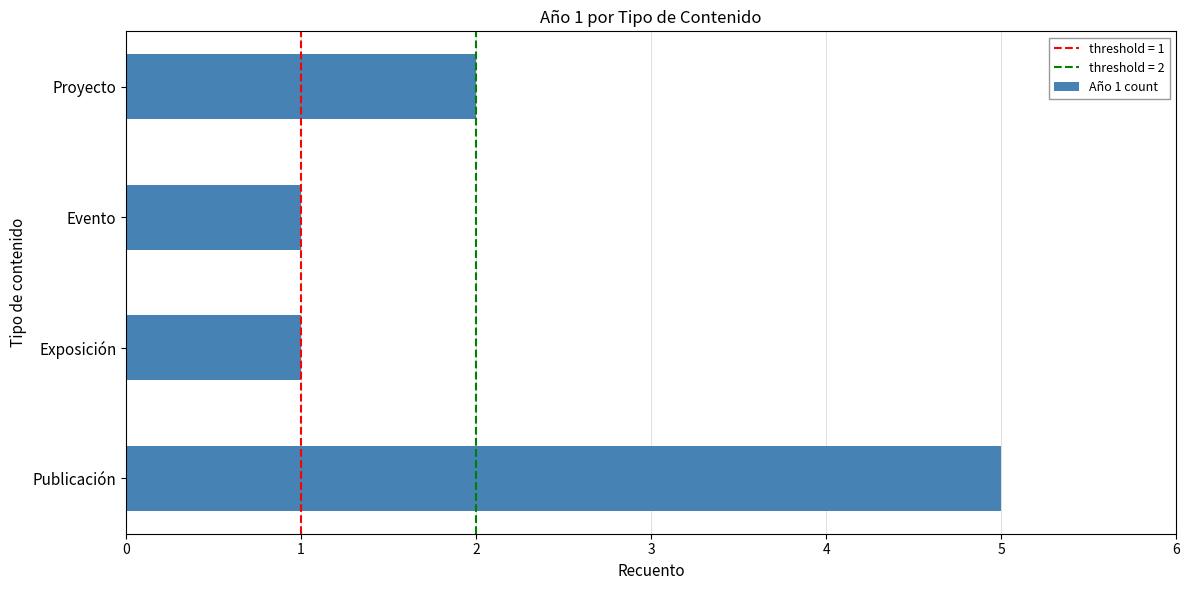

How many categories are shown in the chart?

4